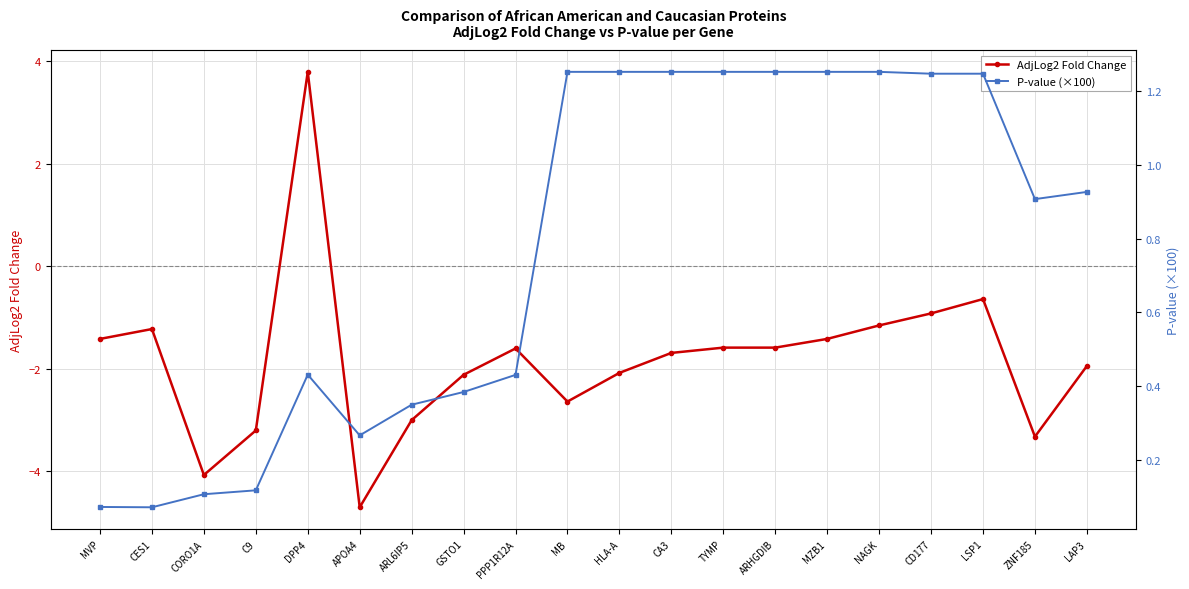

The P-value (×100) series shows 0.1 at MVP. True or false?

True